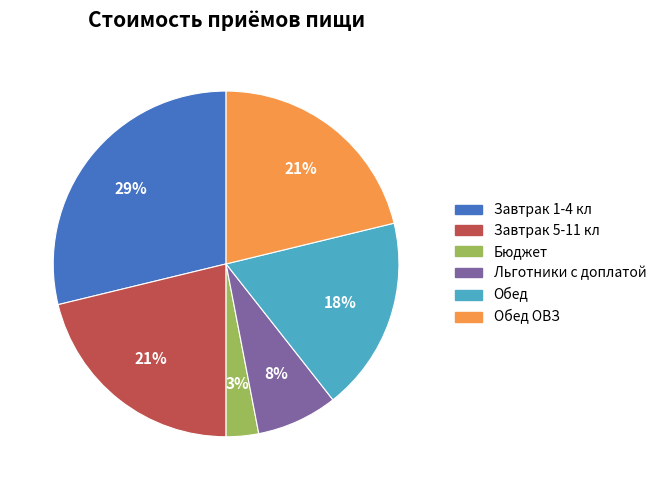

Is there a majority slice in this chart?

No